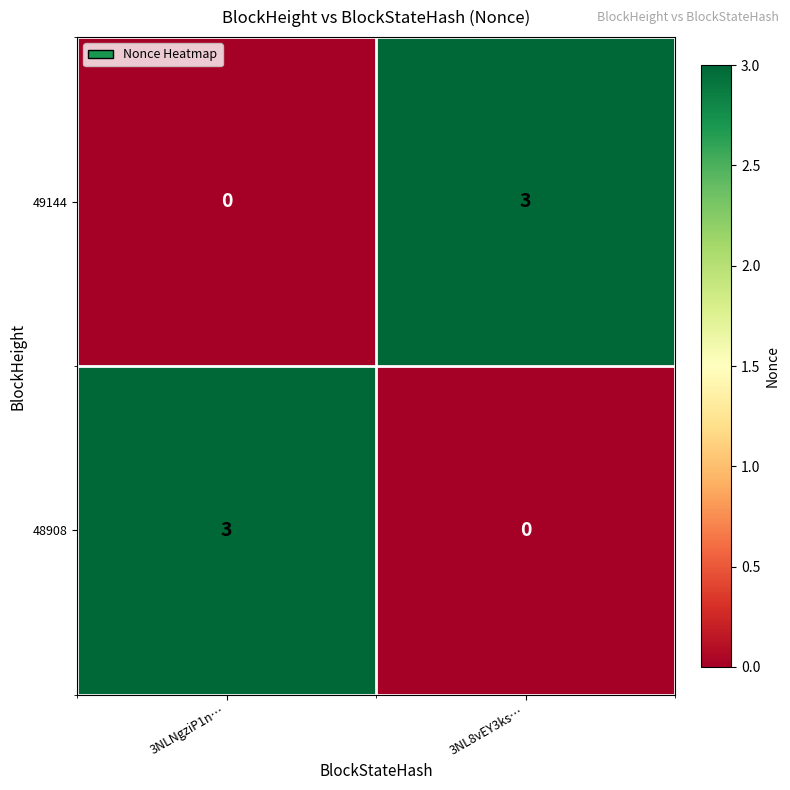

At how many categories does at least one series exceed 1?

2